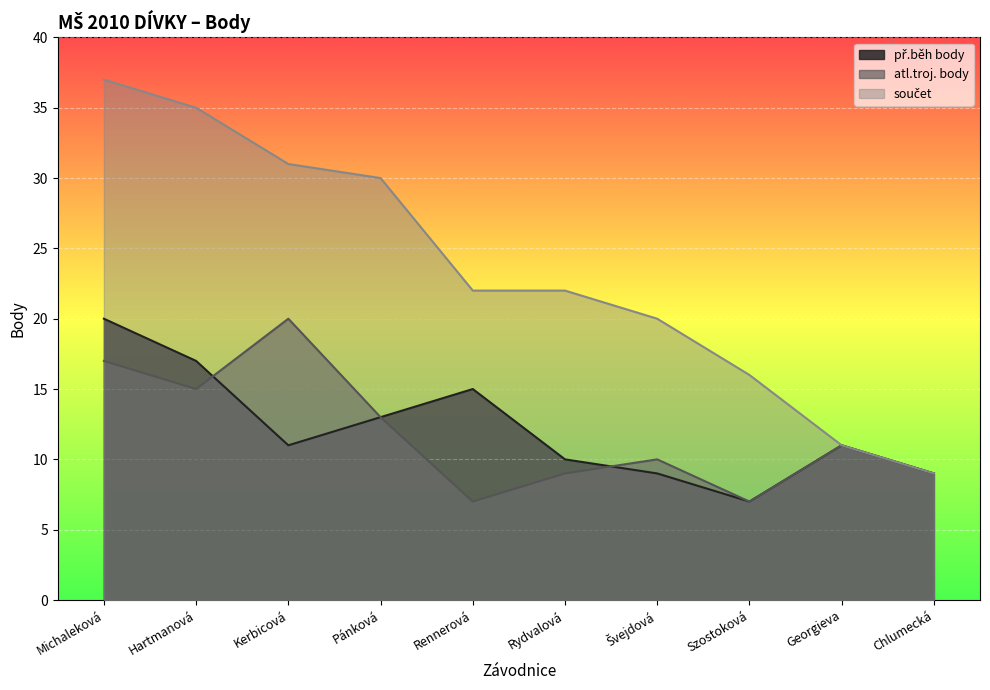

Which series has the largest range (max minus min)?

součet